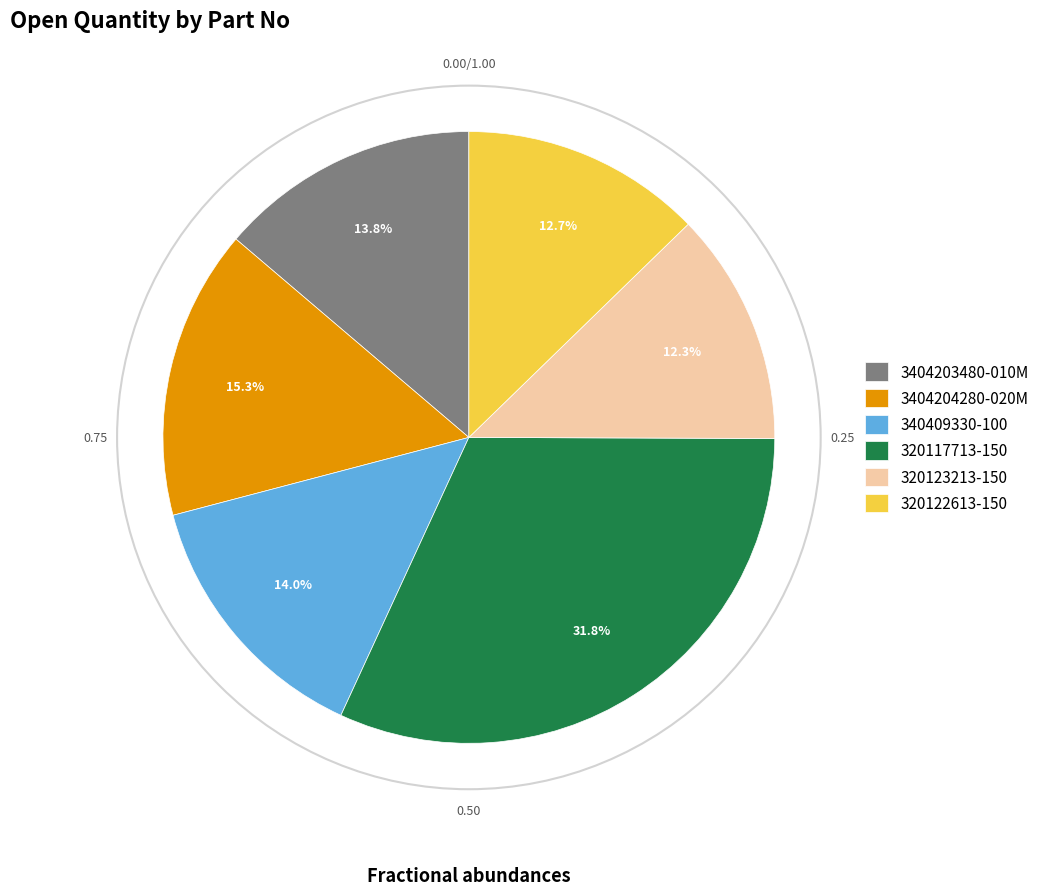

To the nearest percent, what is the difference between the 320117713-150 and 320122613-150 slice percentages?

19%